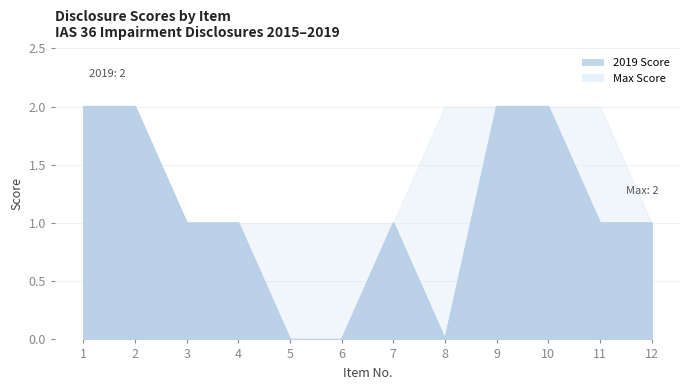

The value of 2019 at 4 is 1. True or false?

True